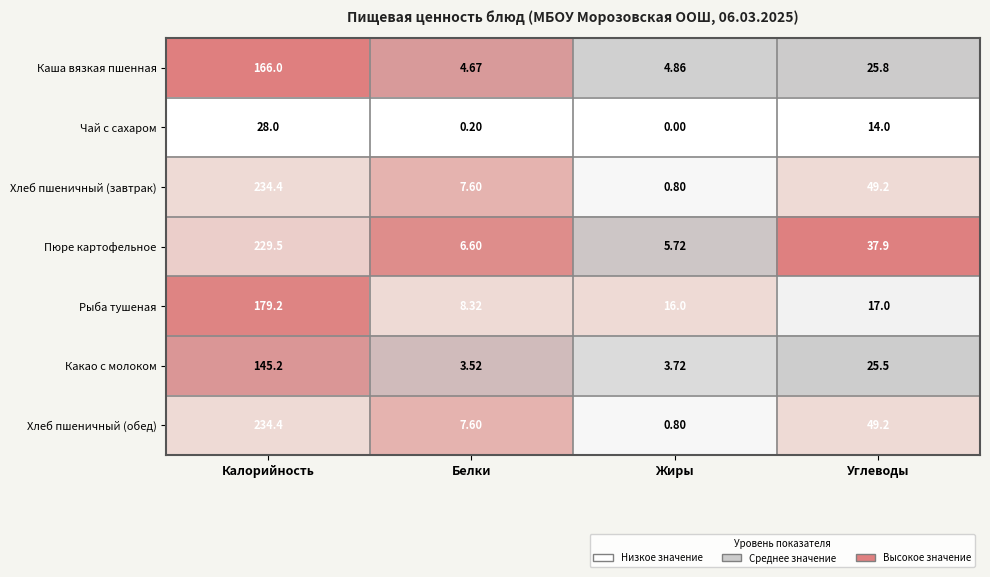

Count the number of categories in the chart.

4